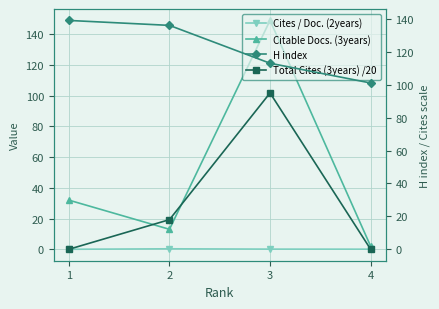

How many lines are shown in the chart?

4